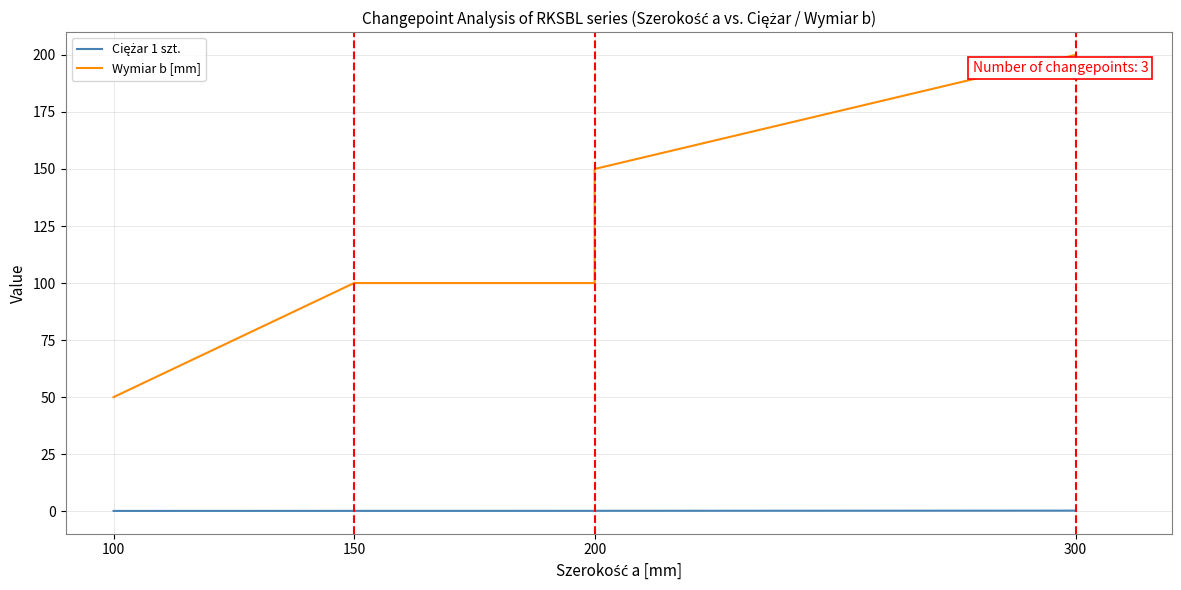

True or false: Ciężar 1 szt. and Wymiar b [mm] cross at least once.

False